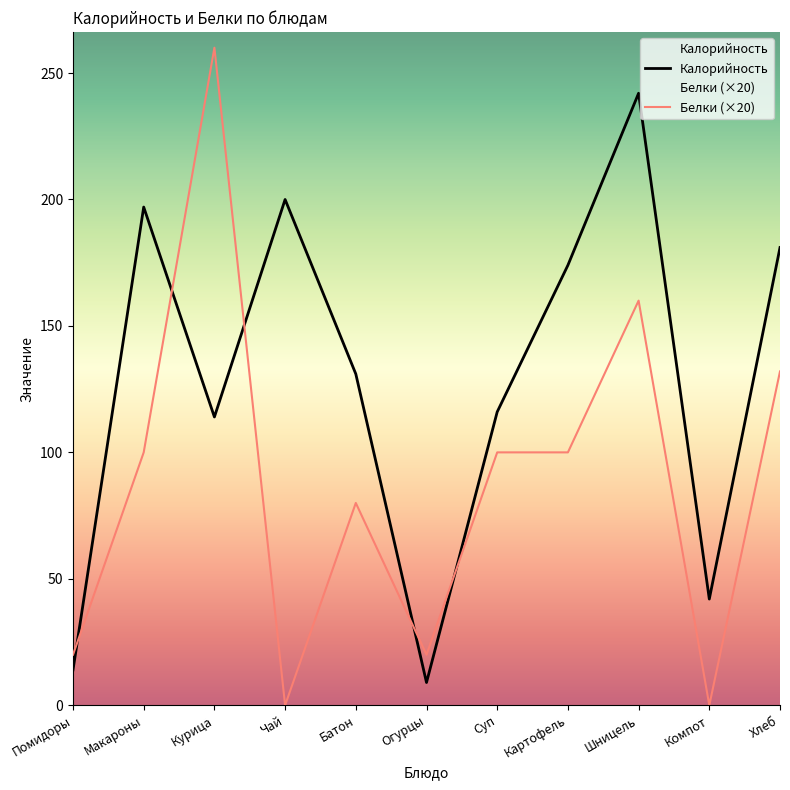

What is the minimum value for Калорийность?

9